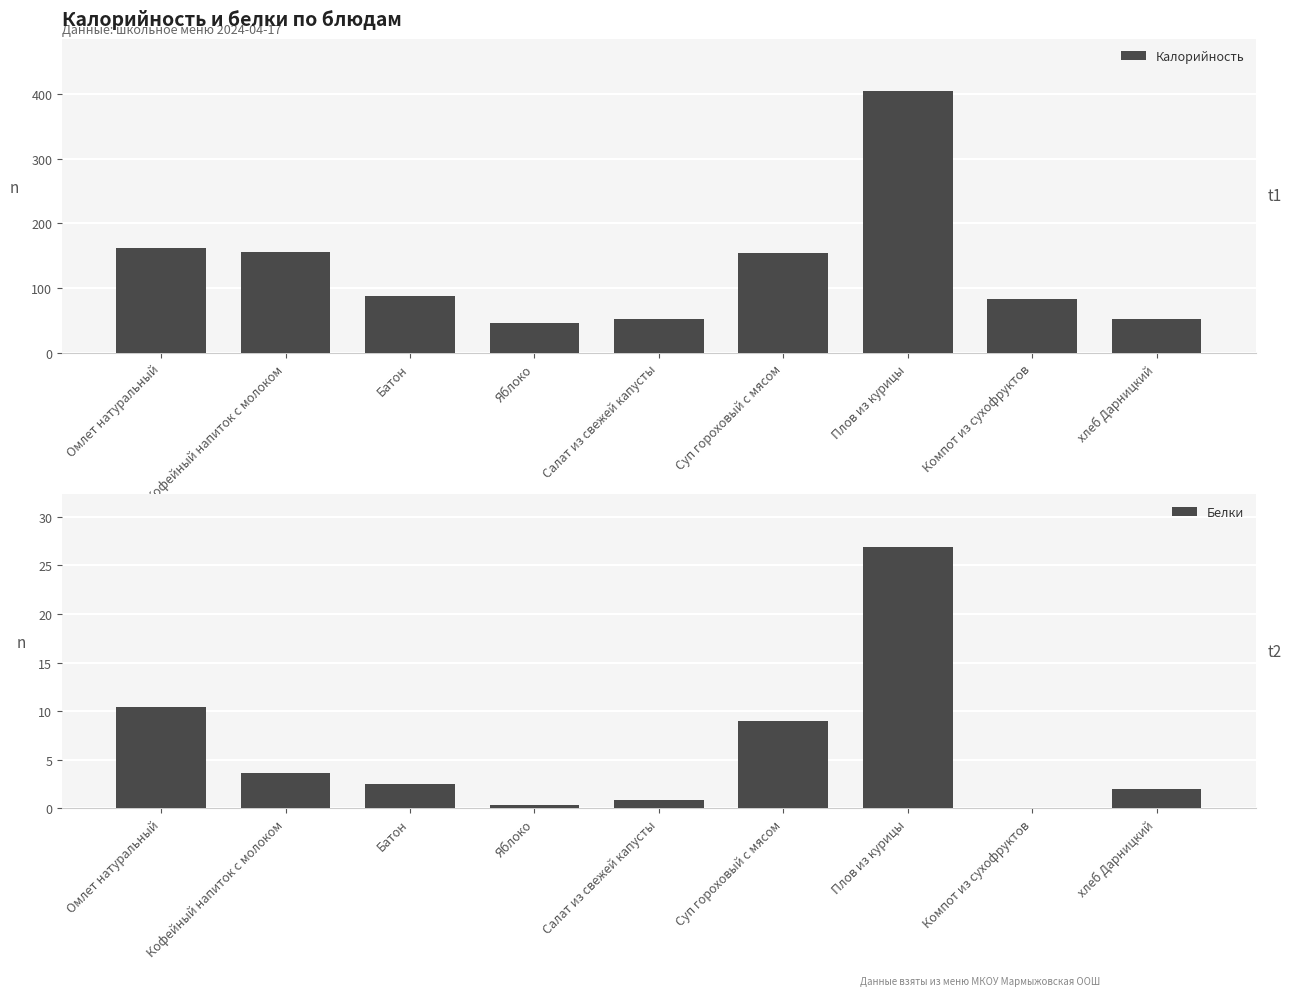

What is the average value of the Калорийность series?

133.1